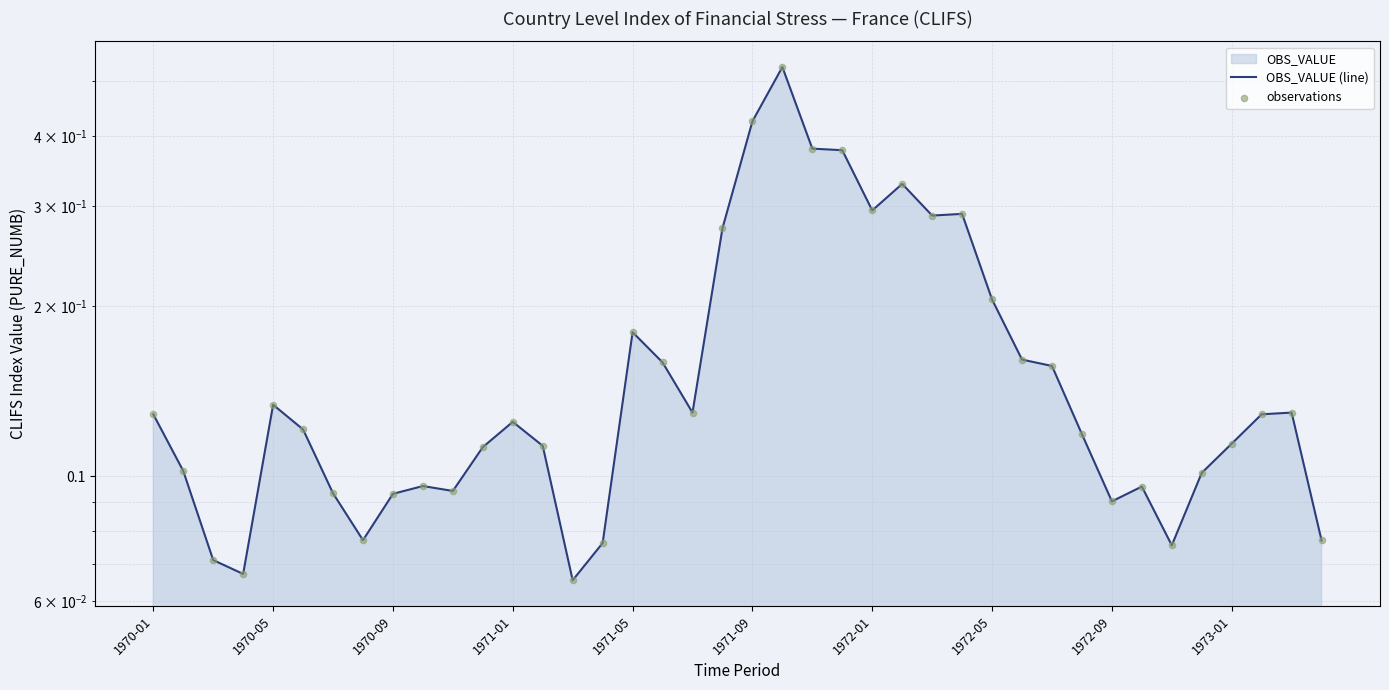

Which series reaches the maximum Y coordinate?

OBS_VALUE (line)